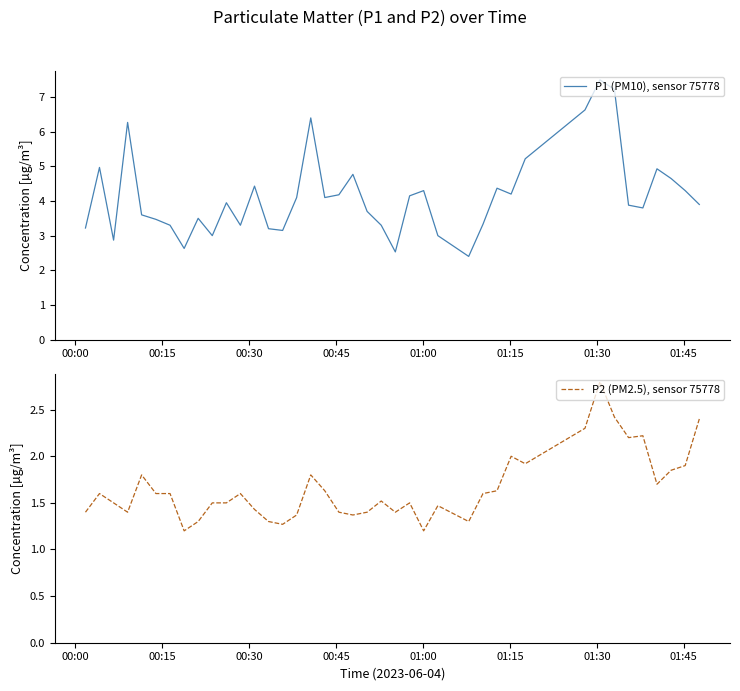

True or false: P2 (PM2.5), sensor 75778 has more than 2 interior local peaks.

True